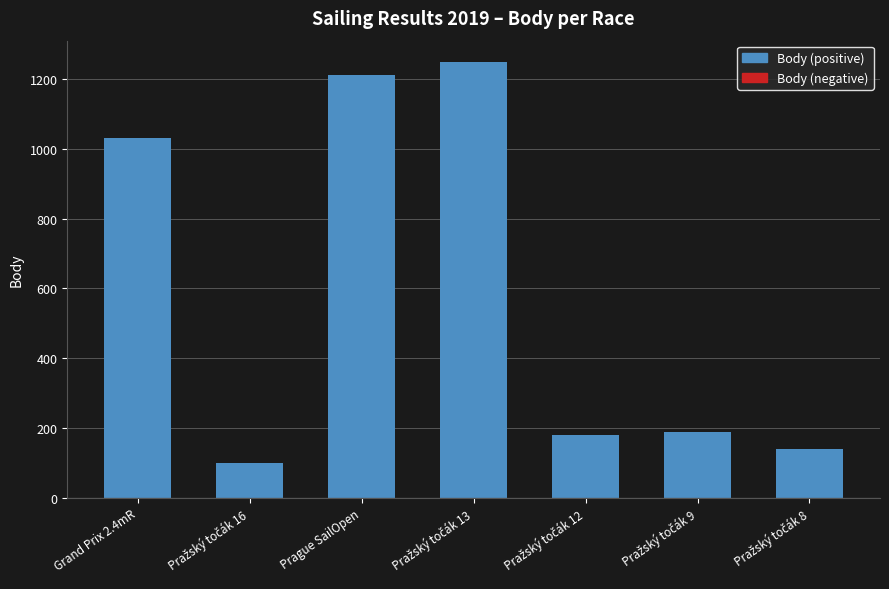

What is the sum of all values?

4099